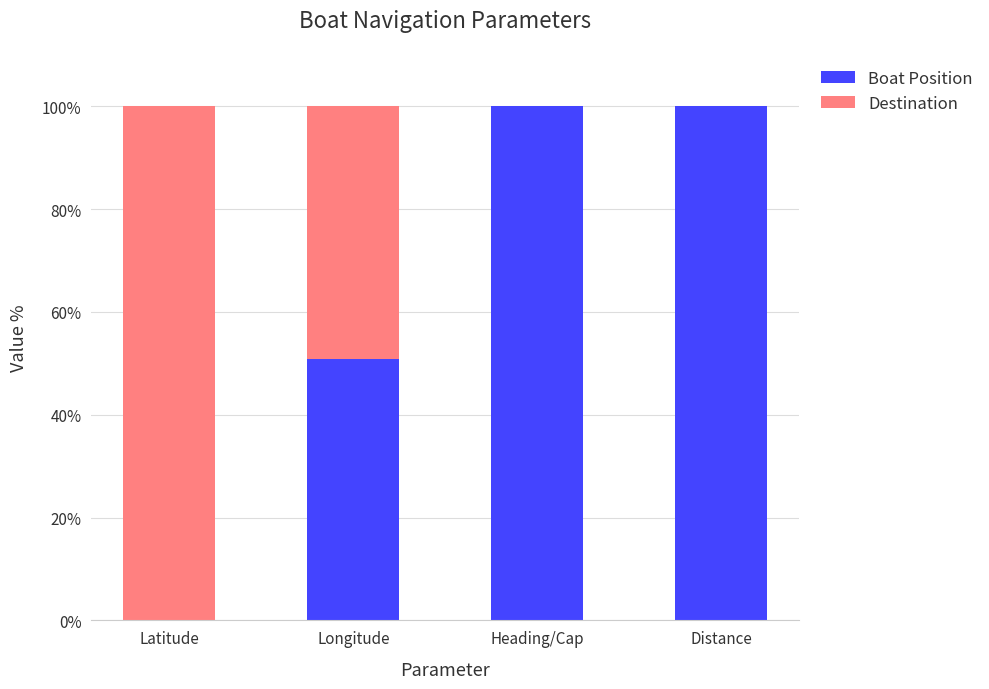

What is the maximum value for Boat Position?

100.0